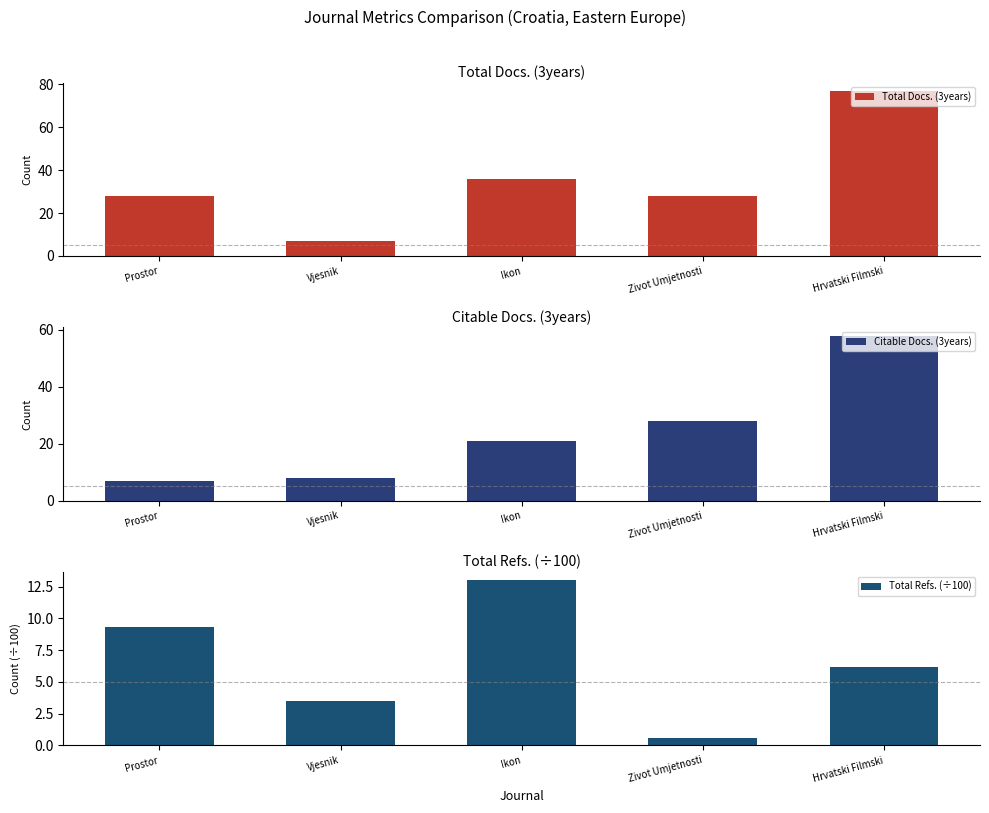

What is the label of the 2nd bar from the left?

Vjesnik